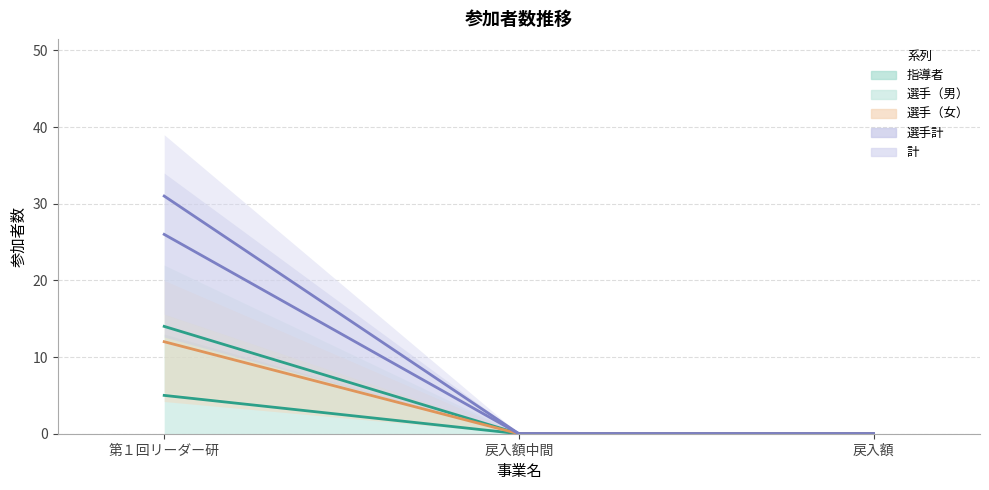

Reading left to right, list all the values displayed in this chart.

指導者: 第１回リーダー研=5	戻入額中間=0	戻入額=0
選手（男）: 第１回リーダー研=14	戻入額中間=0	戻入額=0
選手（女）: 第１回リーダー研=12	戻入額中間=0	戻入額=0
選手計: 第１回リーダー研=26	戻入額中間=0	戻入額=0
計: 第１回リーダー研=31	戻入額中間=0	戻入額=0